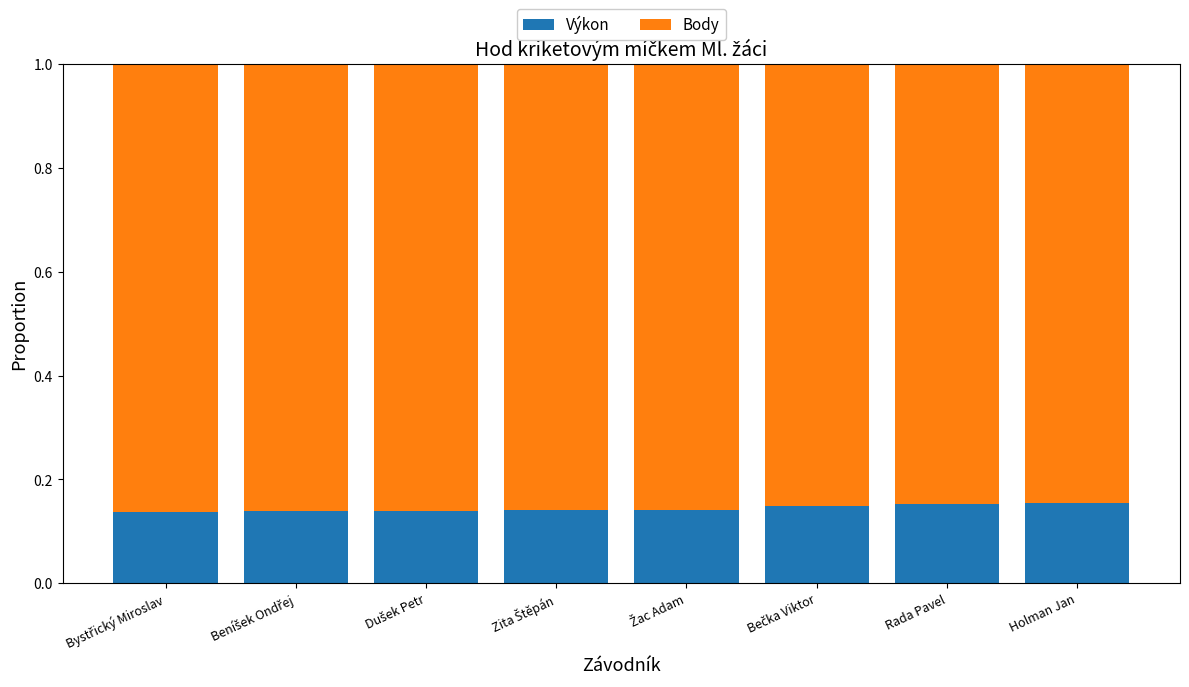

What is the sum of all Výkon values?

1.2